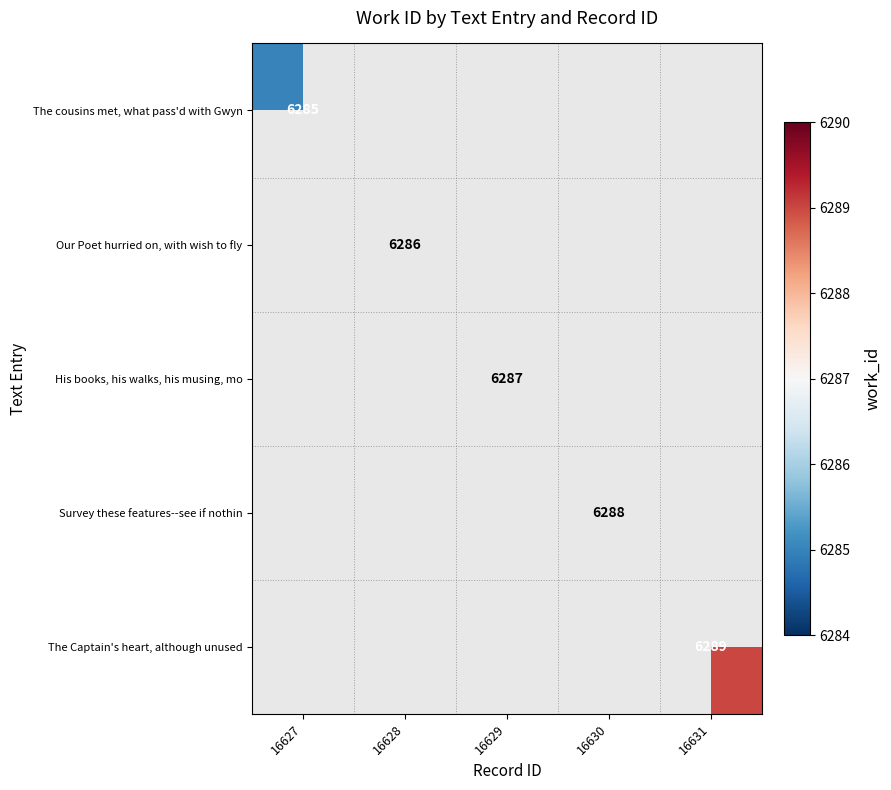

Is it true that Our Poet hurried on, with wish to fly equals 6286 at 16628?

True